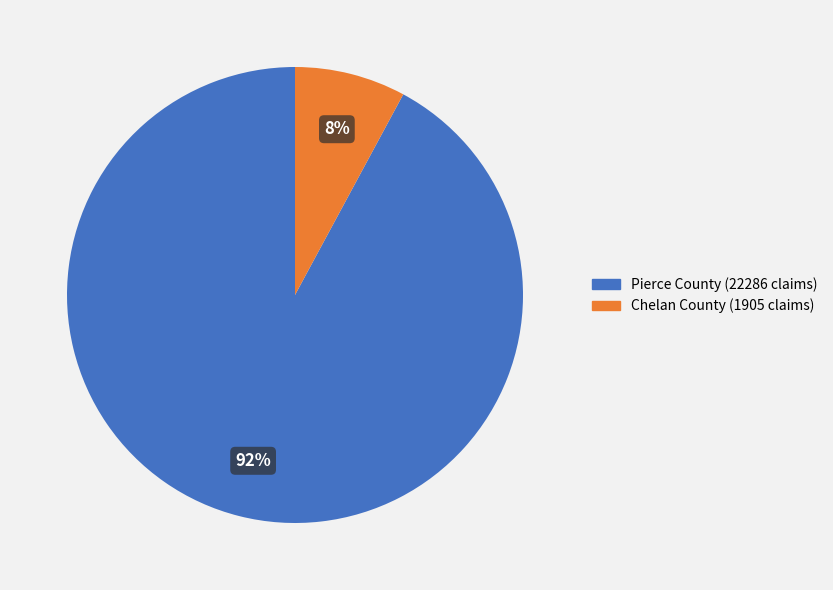

What percentage is the Chelan County (1905 claims) slice, to the nearest percent?

8%